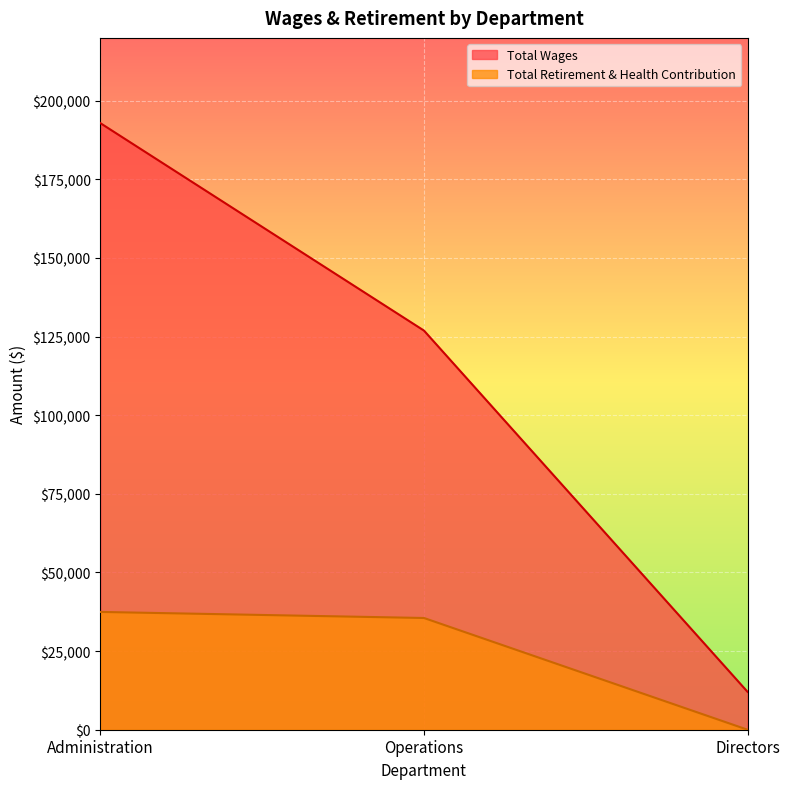

At how many categories does at least one series exceed 24775?

2